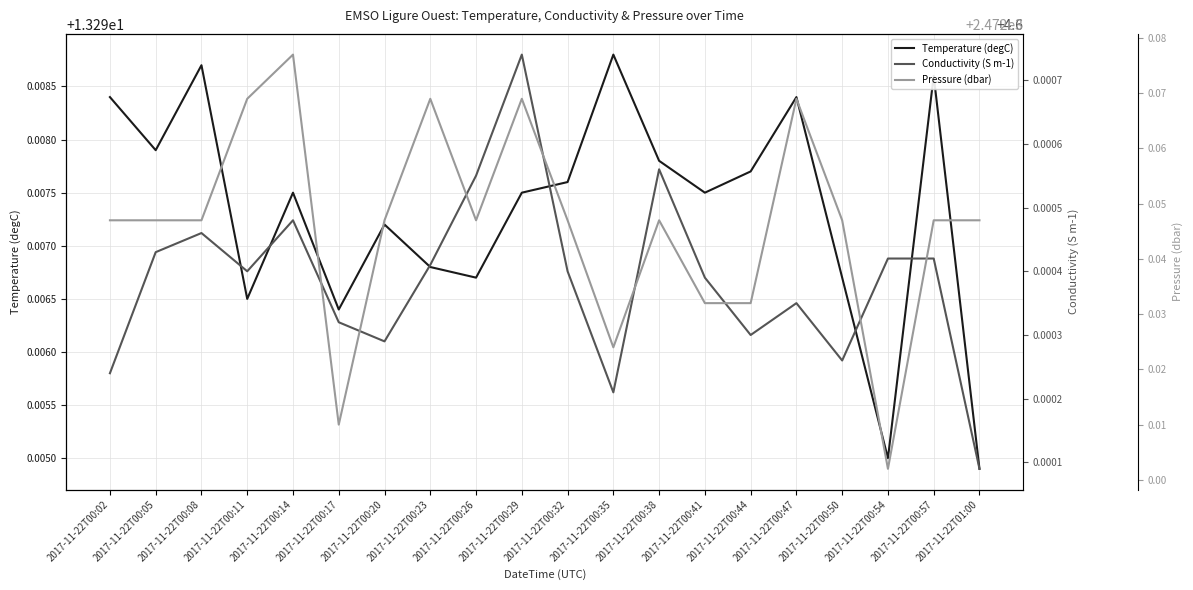

What is the label of the 1st point from the right?

2017-11-22T01:00